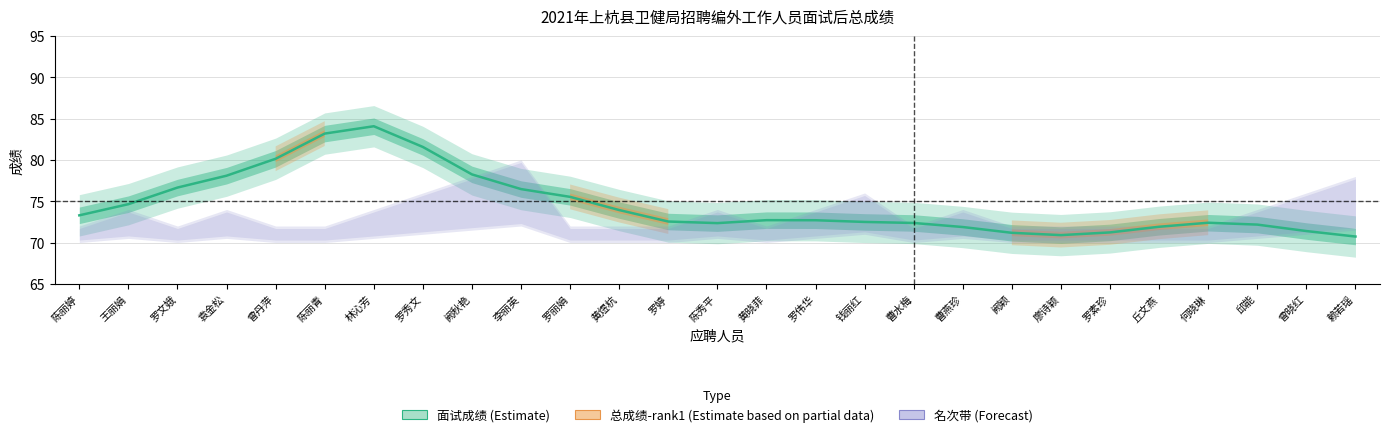

True or false: rank and total_score intersect in this chart.

False